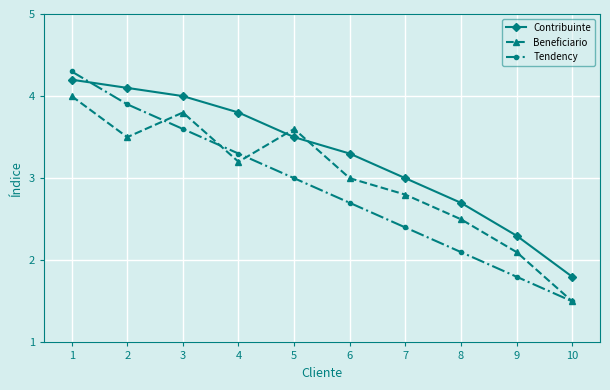

True or false: Tendency has more than 1 interior local peaks.

False